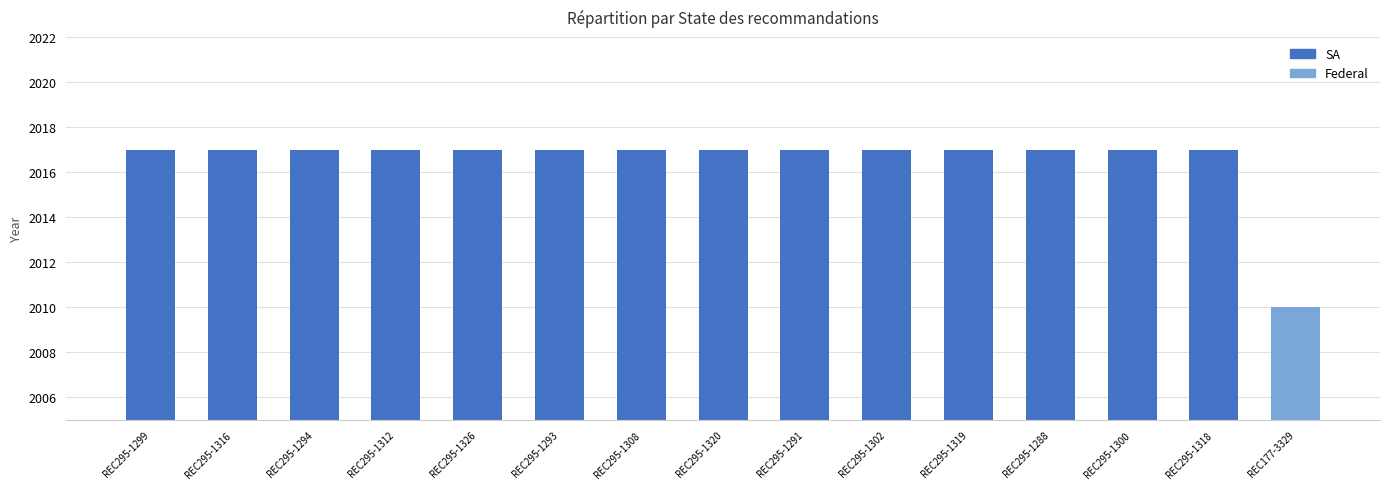

What is the label of the 6th bar from the left?

REC295-1293